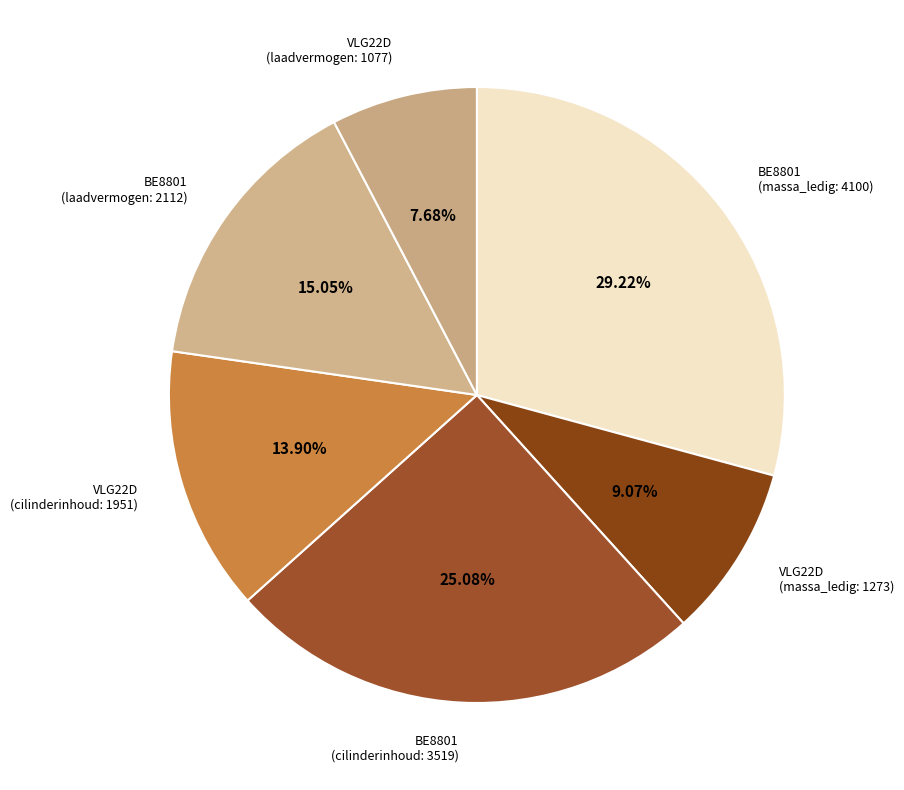

Rank the categories by value from lowest to highest.

VLG22D (laadvermogen: 1077), VLG22D (massa_ledig: 1273), VLG22D (cilinderinhoud: 1951), BE8801 (laadvermogen: 2112), BE8801 (cilinderinhoud: 3519), BE8801 (massa_ledig: 4100)